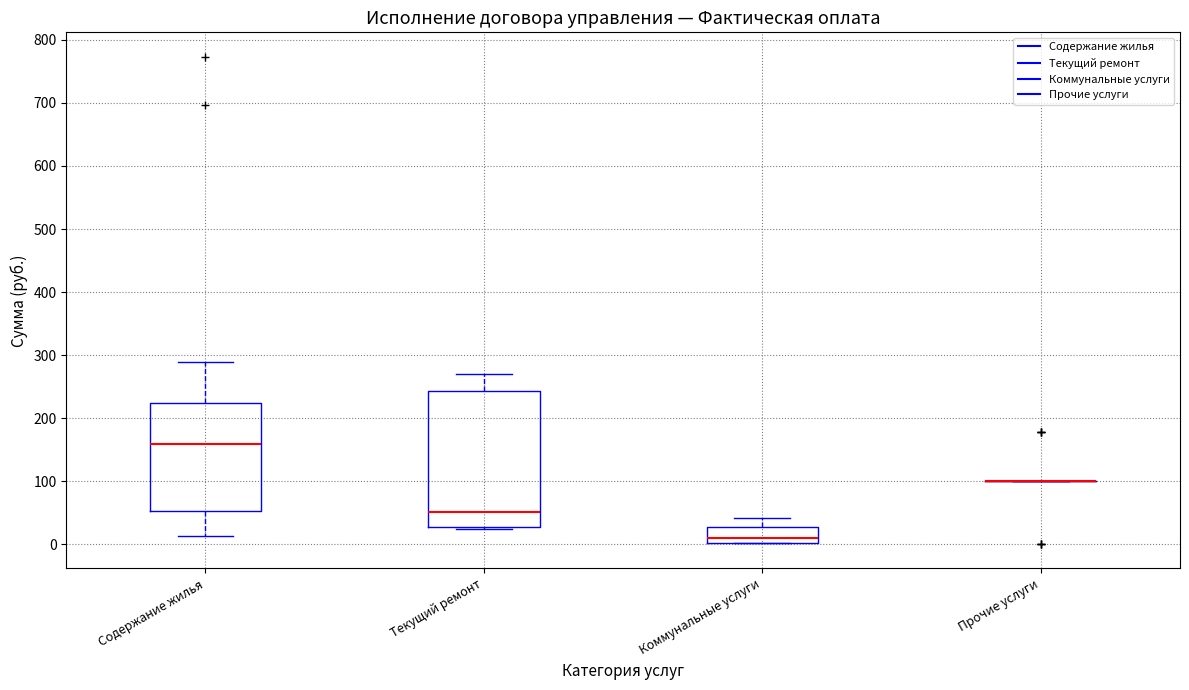

Reading left to right, read every box against the y-axis: the position of its median line, the range the box covers, and the ends of its whiskers. The values are not printed on the chart, so give them approximately, as read against the axis.

Содержание жилья: median 160, box 50 to 220, whiskers 10 to 290
Текущий ремонт: median 50, box 30 to 240, whiskers 20 to 270
Коммунальные услуги: median 10, box 0 to 30, whiskers 0 to 40
Прочие услуги: box collapsed to a line at 100, whiskers 100 to 100